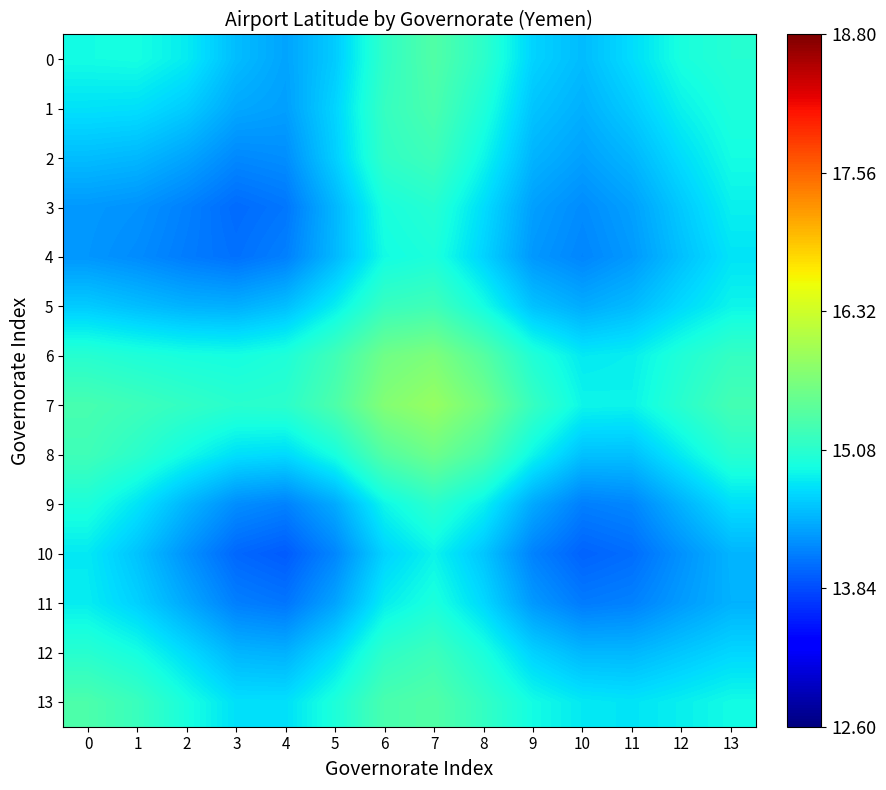

Reading right to left, list all the values displayed in this chart.

0: 13=15.0	12=15.0	11=14.7	10=14.5	9=14.7	8=15.1	7=15.4	6=15.1	5=14.6	4=14.4	3=14.5	2=14.8	1=14.9	0=14.9
1: 13=15.0	12=14.8	11=14.6	10=14.5	9=14.6	8=15.0	7=15.3	6=15.2	5=14.7	4=14.4	3=14.4	2=14.6	1=14.7	0=14.8
2: 13=14.9	12=14.7	11=14.5	10=14.4	9=14.5	8=14.9	7=15.2	6=15.1	5=14.6	4=14.2	3=14.2	2=14.4	1=14.5	0=14.5
3: 13=14.8	12=14.6	11=14.4	10=14.2	9=14.4	8=14.7	7=15.1	6=15.0	5=14.5	4=14.1	3=14.0	2=14.2	1=14.3	0=14.3
4: 13=14.8	12=14.6	11=14.3	10=14.2	9=14.3	8=14.7	7=15.0	6=14.9	5=14.5	4=14.2	3=14.1	2=14.1	1=14.2	0=14.3
5: 13=14.9	12=14.7	11=14.5	10=14.4	9=14.6	8=14.9	7=15.2	6=15.2	5=14.8	4=14.5	3=14.4	2=14.5	1=14.5	0=14.6
6: 13=15.2	12=15.0	11=14.8	10=14.8	9=15.0	8=15.4	7=15.7	6=15.6	5=15.3	4=15.0	3=14.9	2=15.0	1=15.0	0=15.1
7: 13=15.3	12=15.1	11=14.9	10=14.9	9=15.2	8=15.6	7=15.9	6=15.8	5=15.3	4=15.1	3=15.1	2=15.2	1=15.2	0=15.3
8: 13=15.1	12=14.8	11=14.6	10=14.6	9=14.9	8=15.3	7=15.6	6=15.4	5=15.0	4=14.7	3=14.7	2=14.9	1=15.1	0=15.2
9: 13=14.7	12=14.5	11=14.2	10=14.2	9=14.4	8=14.8	7=15.1	6=14.9	5=14.4	4=14.2	3=14.2	2=14.5	1=14.8	0=15.0
10: 13=14.5	12=14.3	11=14.0	10=14.0	9=14.2	8=14.6	7=14.9	6=14.7	5=14.2	4=13.9	3=14.0	2=14.3	1=14.6	0=14.8
11: 13=14.5	12=14.3	11=14.2	10=14.1	9=14.3	8=14.7	7=15.0	6=14.8	5=14.4	4=14.1	3=14.2	2=14.4	1=14.7	0=14.8
12: 13=14.7	12=14.6	11=14.5	10=14.5	9=14.7	8=15.0	7=15.2	6=15.1	5=14.7	4=14.5	3=14.5	2=14.7	1=14.9	0=15.1
13: 13=14.9	12=14.8	11=14.8	10=14.8	9=14.9	8=15.2	7=15.4	6=15.3	5=15.0	4=14.7	3=14.7	2=15.0	1=15.2	0=15.3